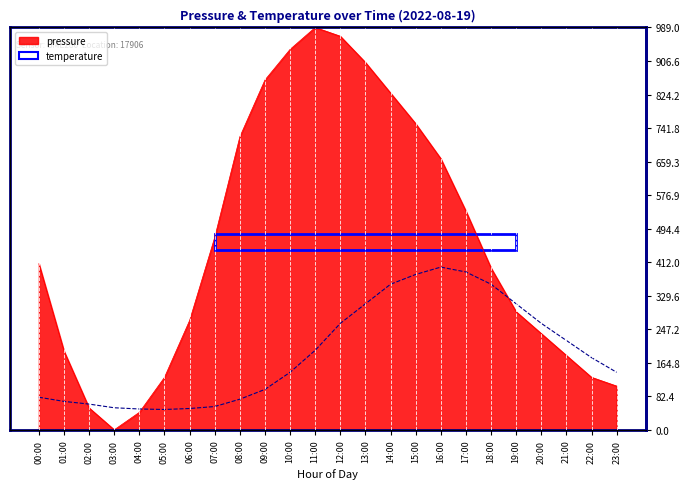

True or false: the data shows 261.7 at 12:00.

True